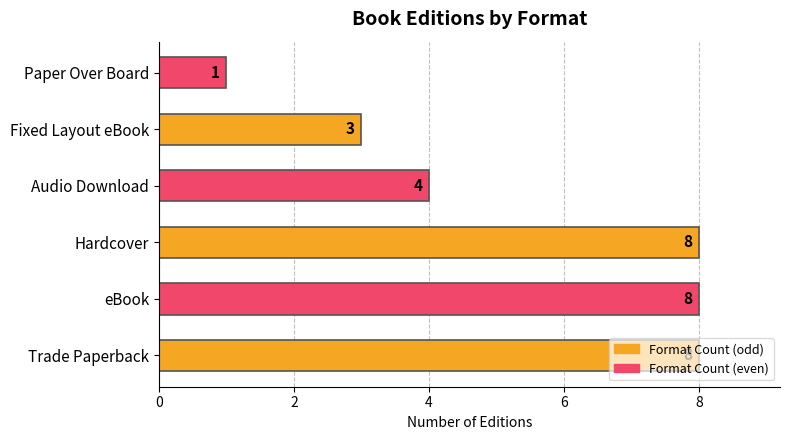

What is the change in value from Hardcover to Fixed Layout eBook?

-5